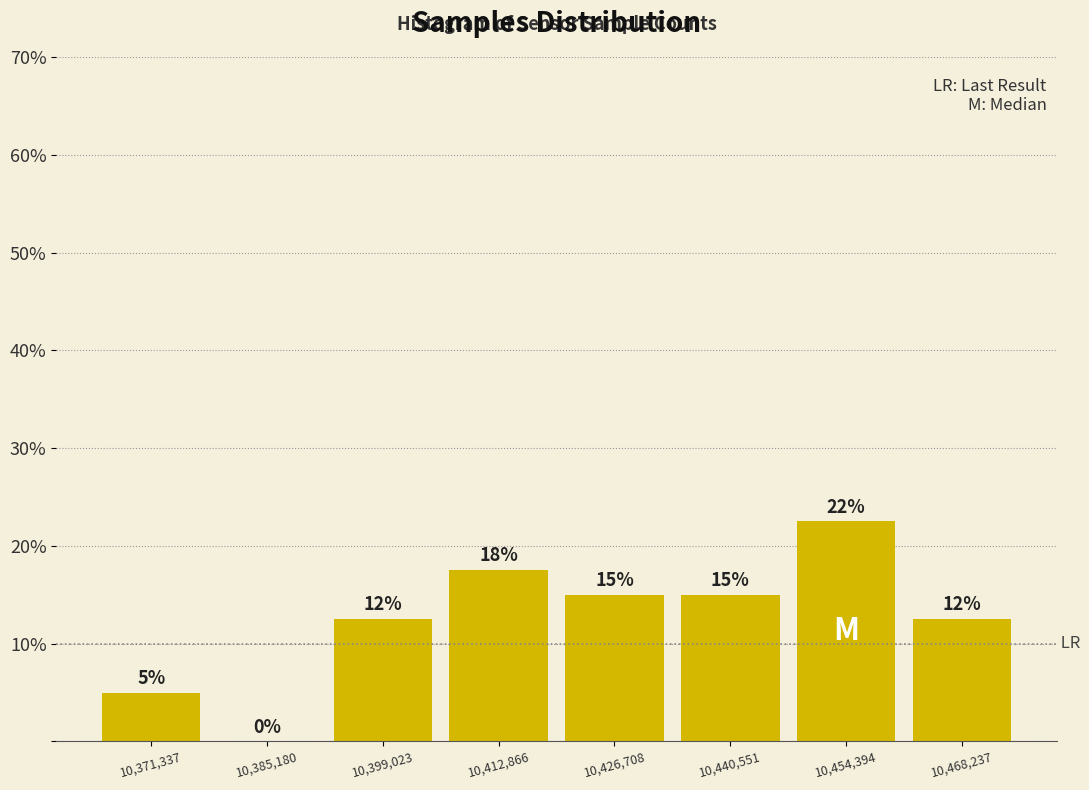

Which range on the x-axis has the tallest bar?

10448000 to 10462000